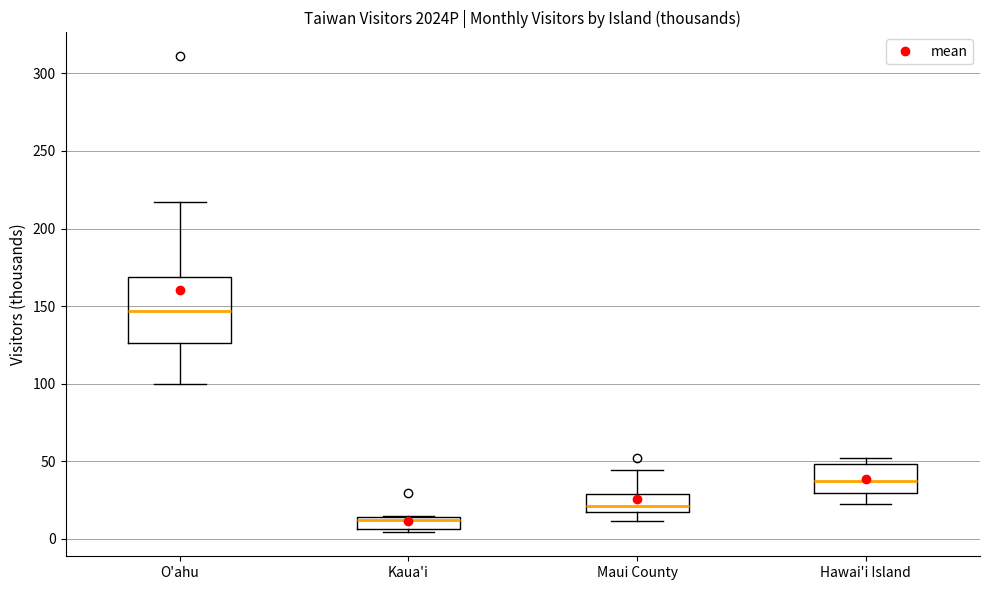

Which box has the lowest median line?

Kaua'i